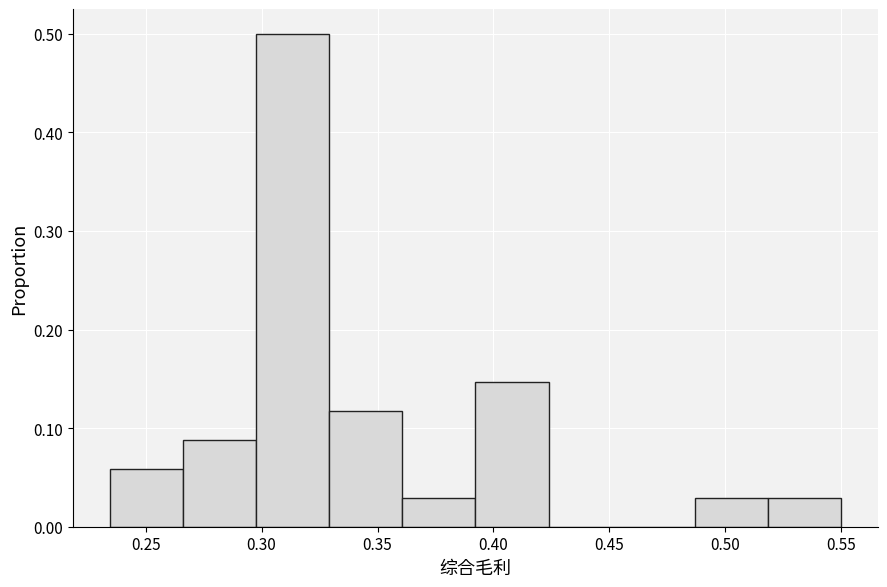

Reading left to right, transcribe this chart: for each bar, give the range it covers on the x-axis and its height. Neither the bar edges nor the heights are printed on the chart, so give them approximately, as read against the axes.

0.235 to 0.265: 0.06
0.265 to 0.300: 0.09
0.300 to 0.330: 0.50
0.330 to 0.360: 0.12
0.360 to 0.390: 0.03
0.390 to 0.425: 0.15
0.425 to 0.455: 0
0.455 to 0.485: 0
0.485 to 0.520: 0.03
0.520 to 0.550: 0.03